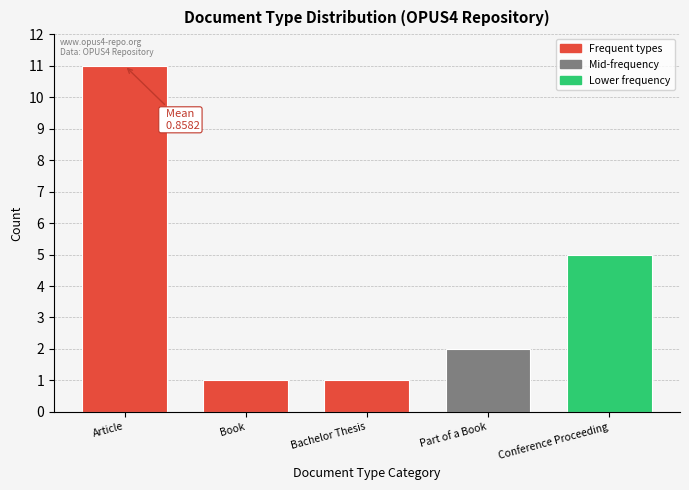

Reading right to left, list all the values displayed in this chart.

Conference Proceeding=5	Part of a Book=2	Bachelor Thesis=1	Book=1	Article=11